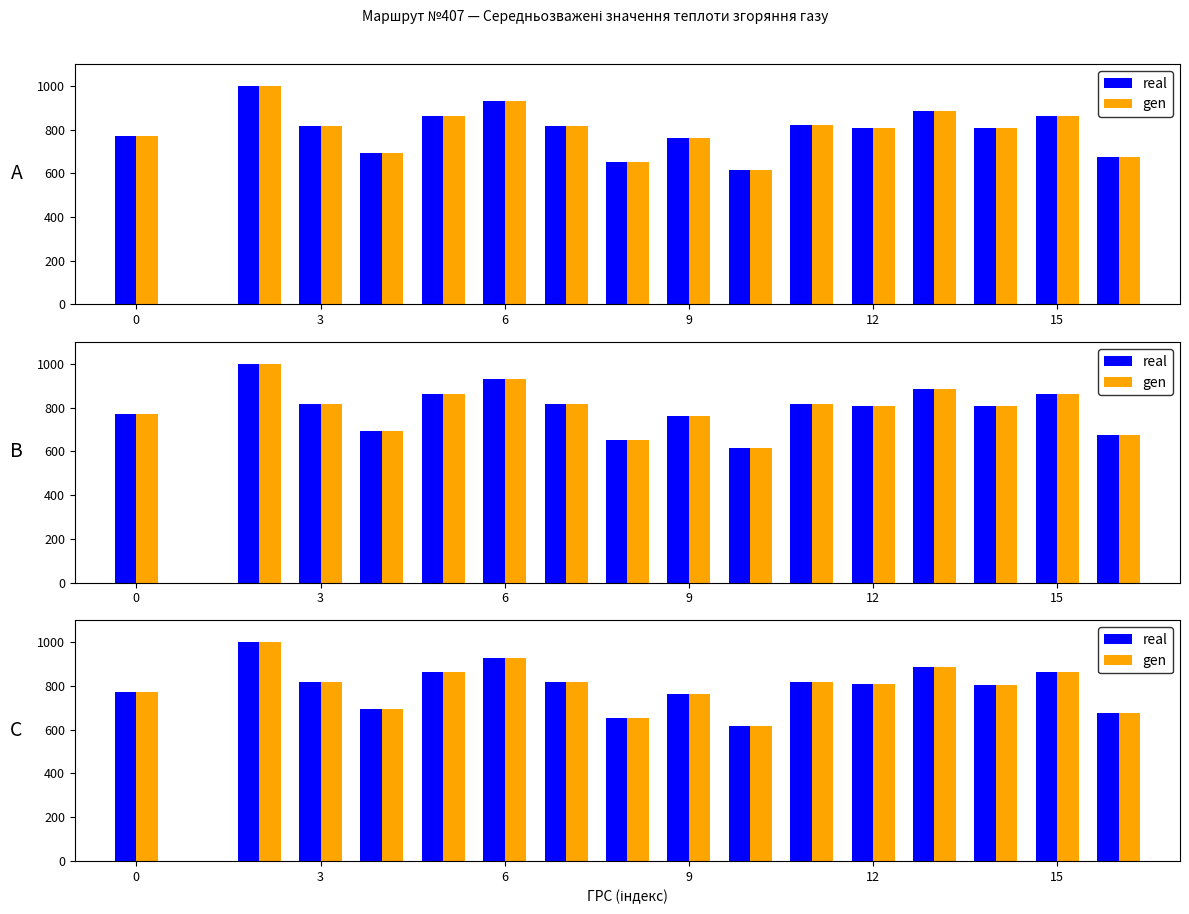

At how many categories does at least one series exceed 614?

16